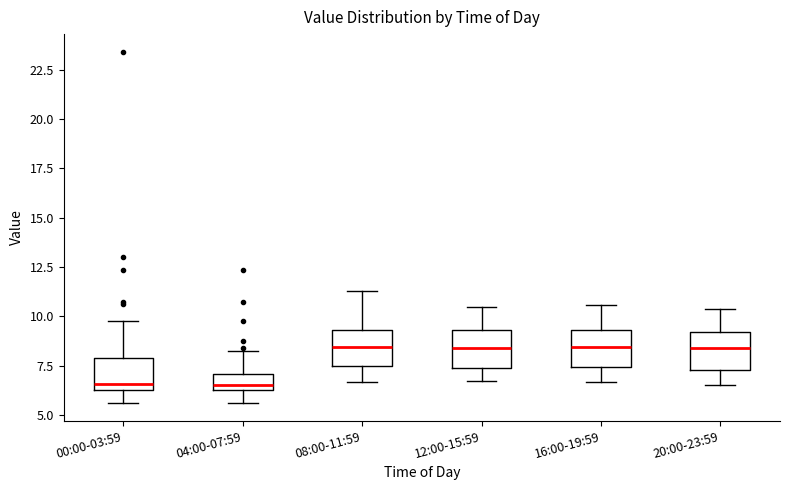

Reading left to right, transcribe this box plot: for each box, give where its median line is, the range the box spans, and where its two whiskers end, as read against the y-axis. The values are not printed on the chart, so give them approximately, as read against the axis.

00:00-03:59: median 6.5 (just above the box's lower edge), box 6.5 to 8.0, whiskers 5.5 to 10.0
04:00-07:59: median 6.5 (inside the box), box 6.5 to 7.0, whiskers 5.5 to 8.5
08:00-11:59: median 8.5, box 7.5 to 9.5, whiskers 6.5 to 11.5
12:00-15:59: median 8.5, box 7.5 to 9.5, whiskers 7.0 to 10.5
16:00-19:59: median 8.5, box 7.5 to 9.5, whiskers 6.5 to 10.5
20:00-23:59: median 8.5, box 7.5 to 9.0, whiskers 6.5 to 10.5